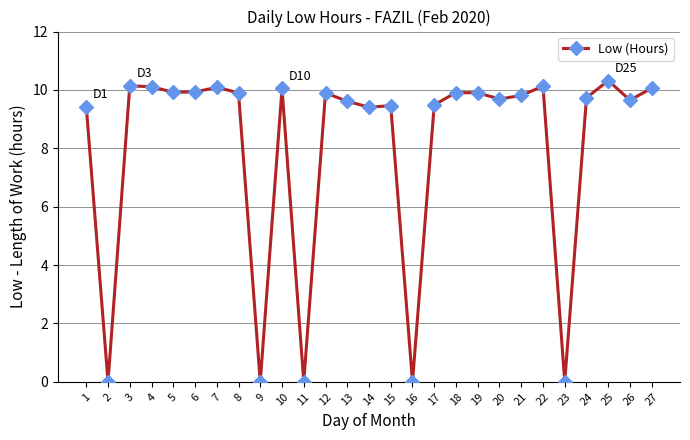

Count the number of values greater than 9.

22